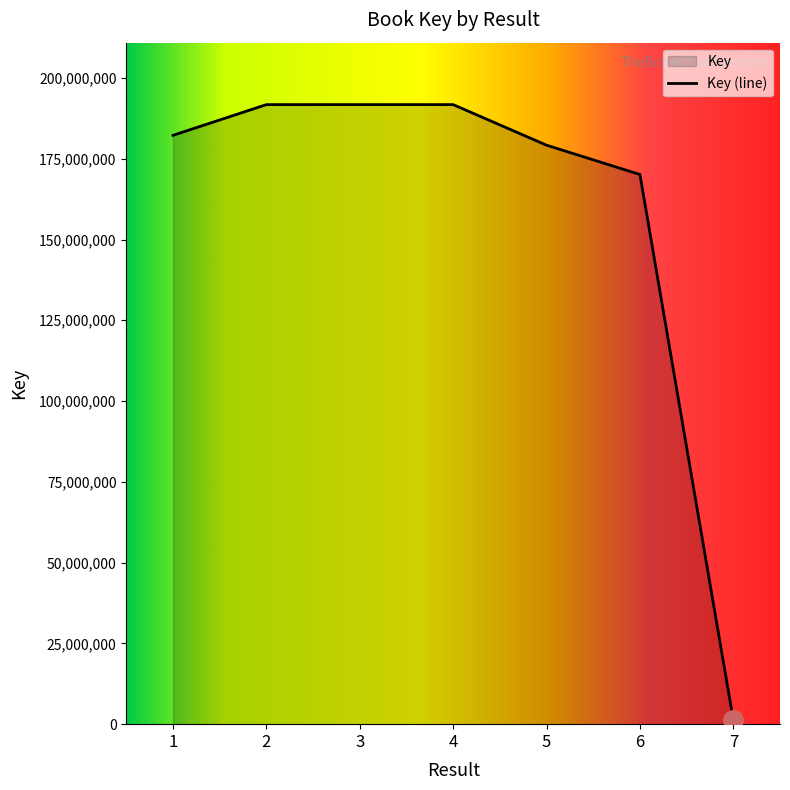

The value at 6 is 236063724. True or false?

False